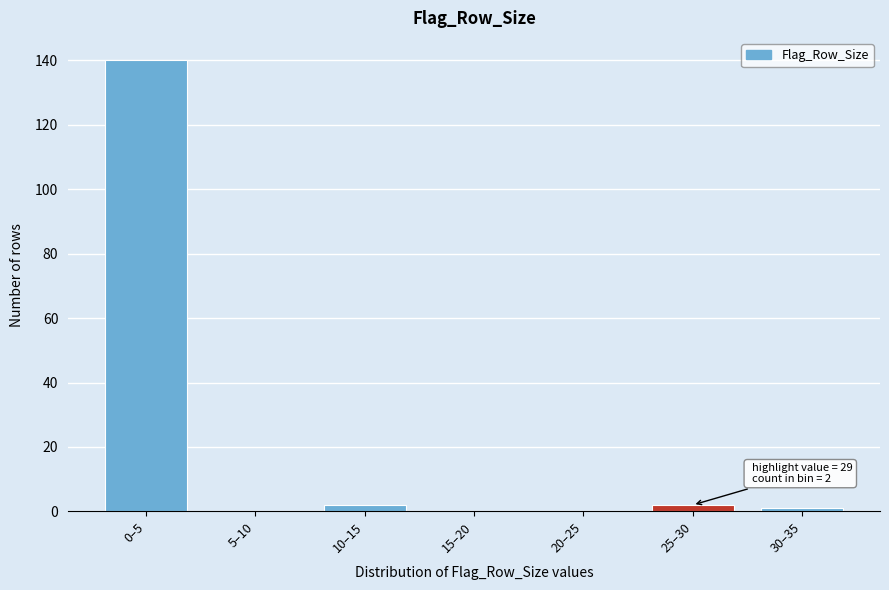

Reading right to left, extract all data points from this chart.

30–35=1	25–30=2	20–25=0	15–20=0	10–15=2	5–10=0	0–5=140